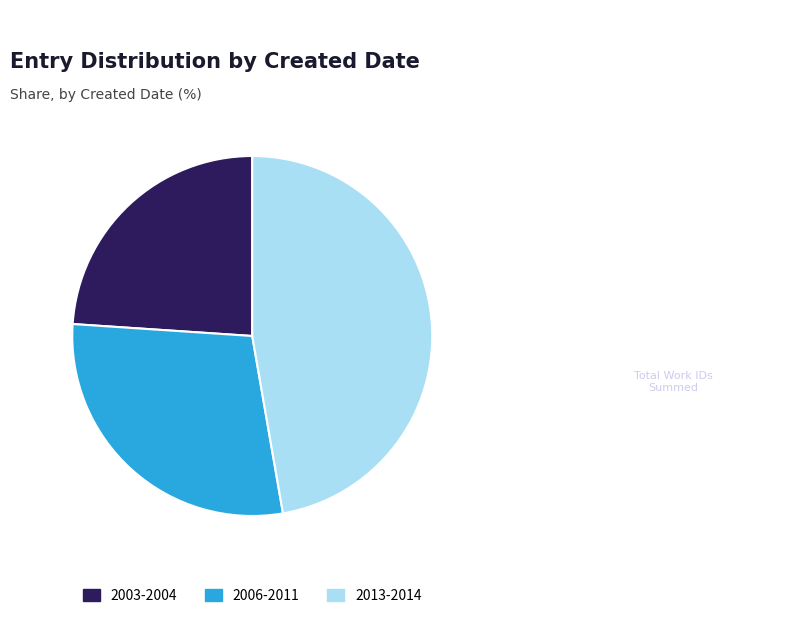

Which category has the biggest portion of the pie?

2013-2014